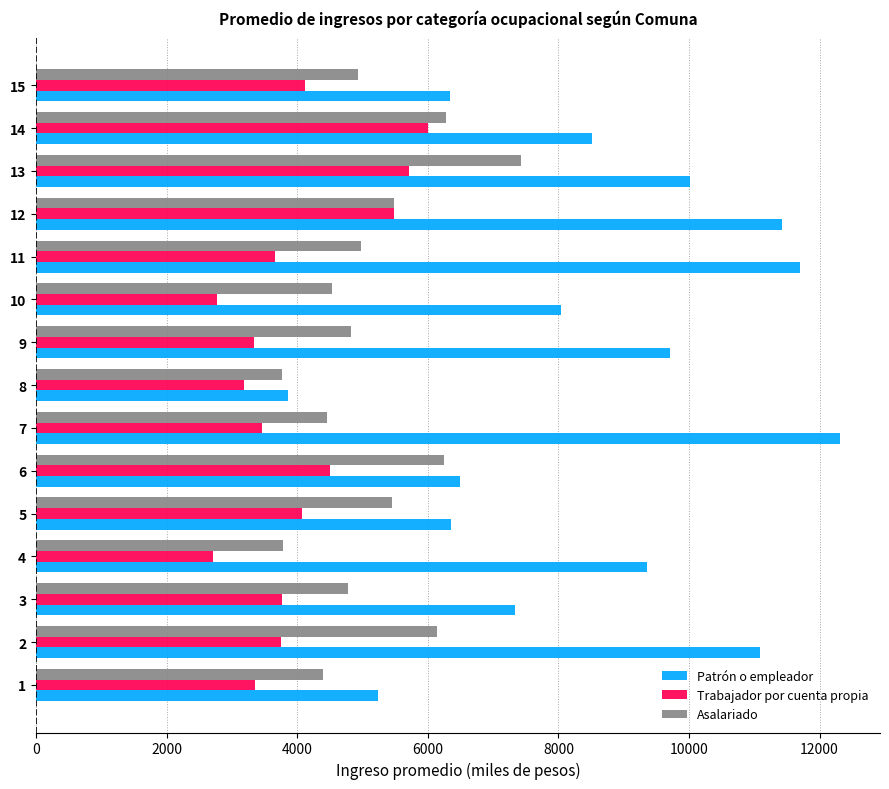

The value of Trabajador por cuenta propia at 6 is 4506.0. True or false?

True